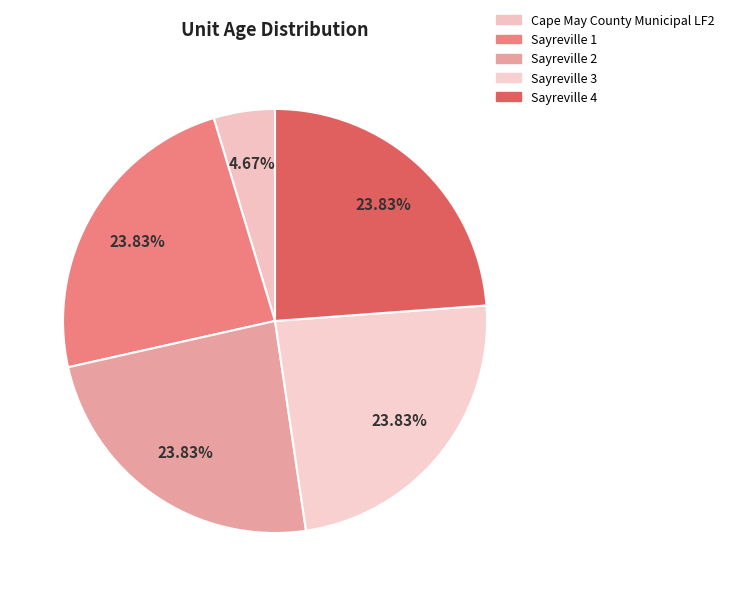

What is the largest slice in the pie chart?

Sayreville 1